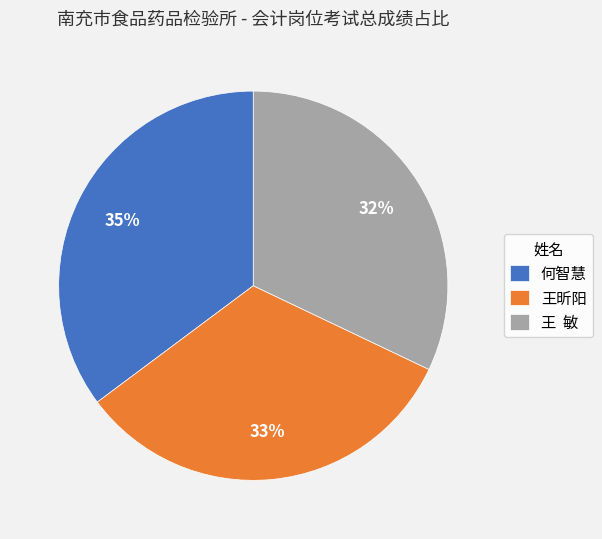

Do 王昕阳 and 何智慧 together represent more than half of the pie?

Yes